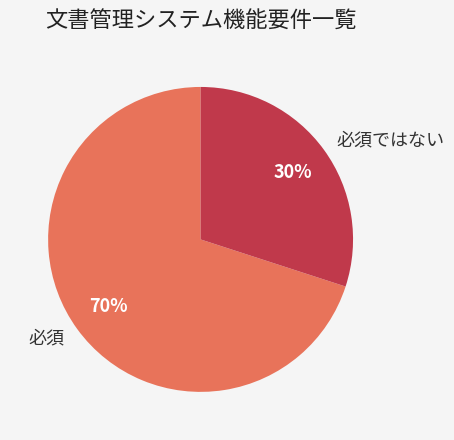

To the nearest percent, what is the difference between the 必須 and 必須ではない slice percentages?

40%